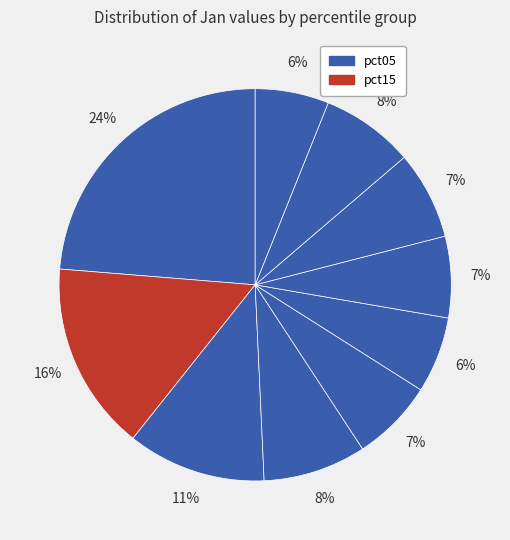

How many segments does this pie chart have?

10